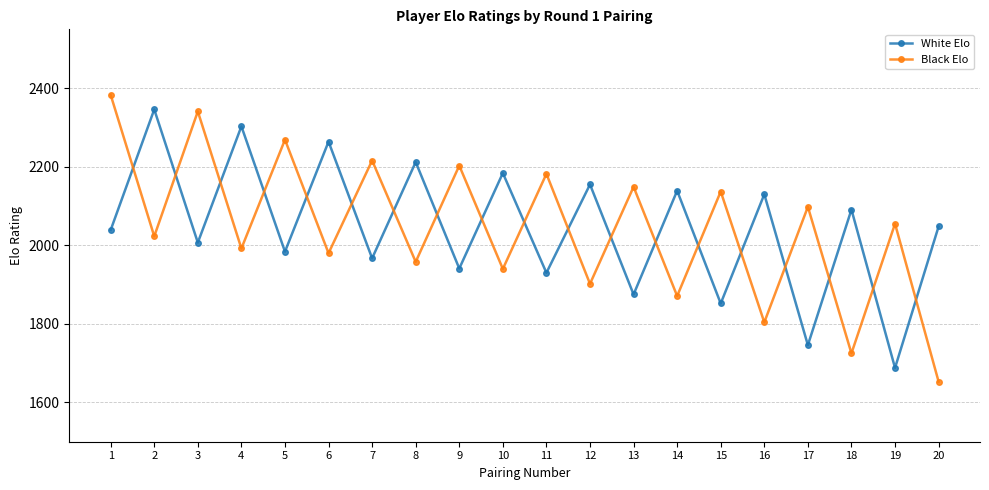

How many data points does each series have?

20